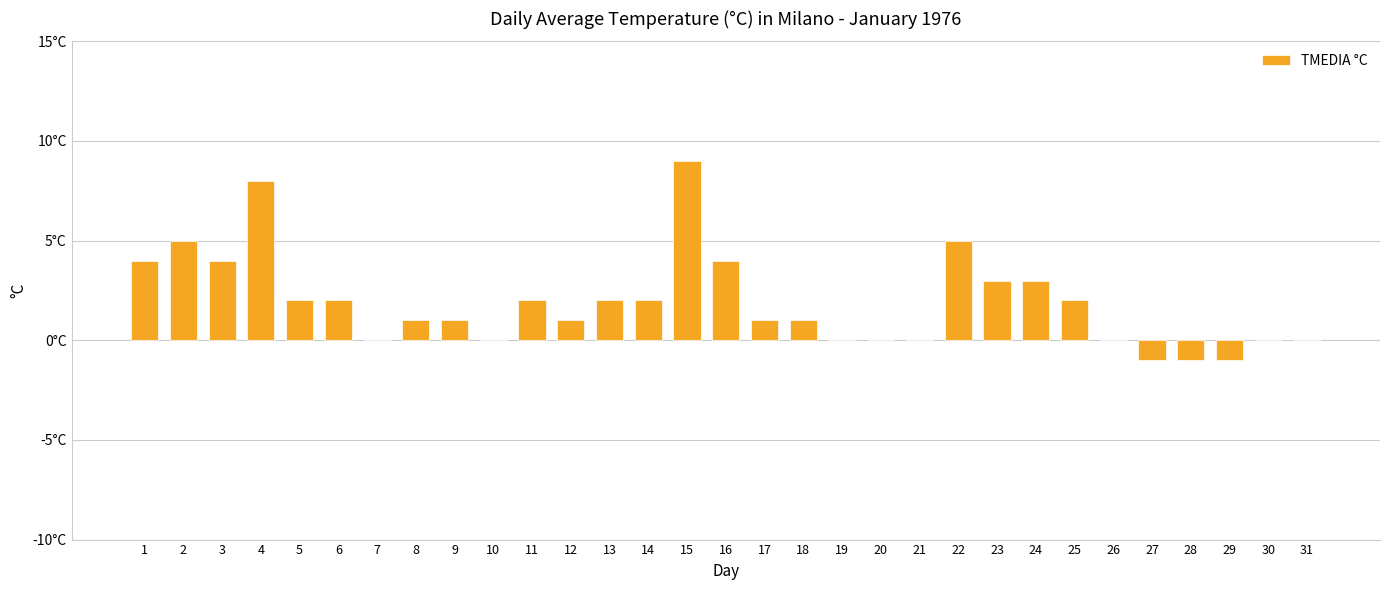

What is the change in value from 1 to 18?

-3